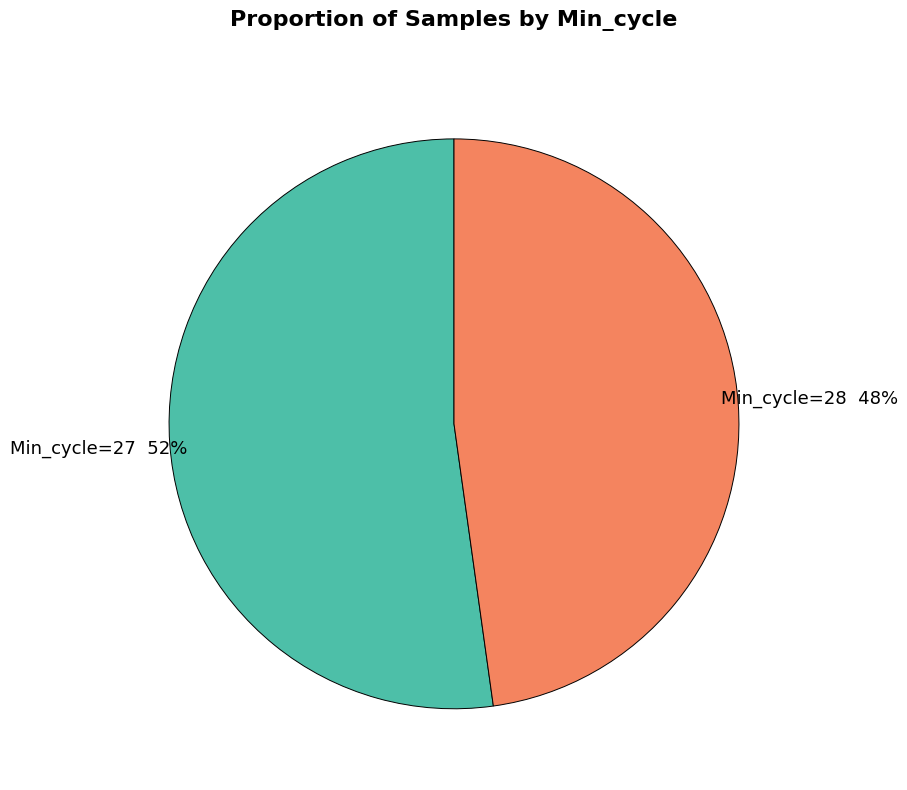

True or false: Min_cycle=28 accounts for 48% of the total.

True